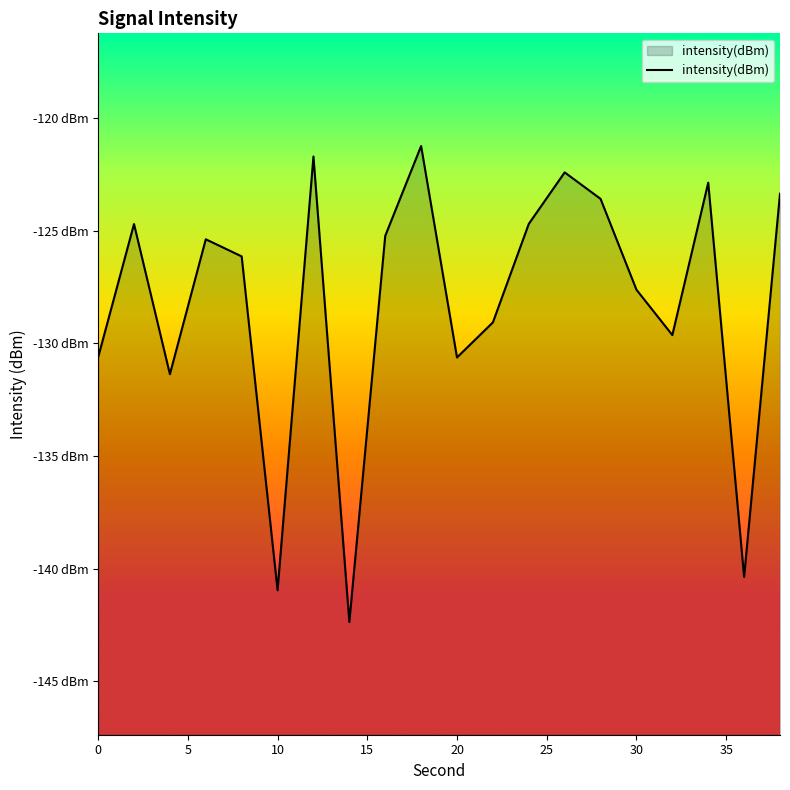

Does the chart display data point markers on the line(s)?

No